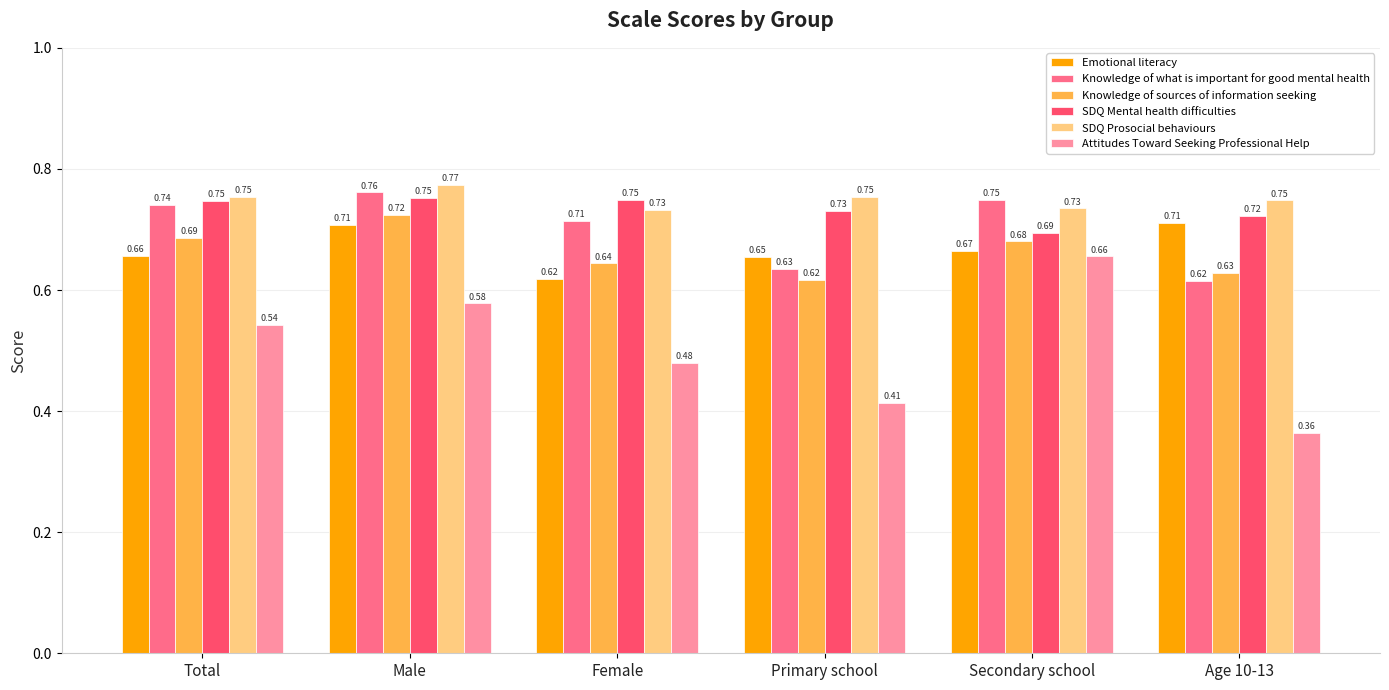

At how many categories does at least one series exceed 0?

6